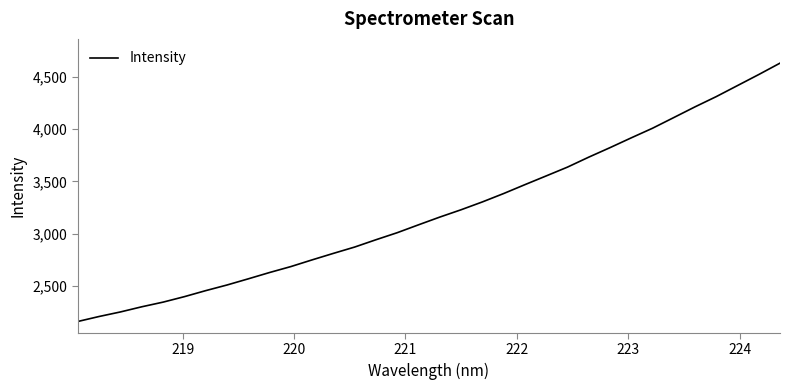

What is the smallest value displayed?

2164.0